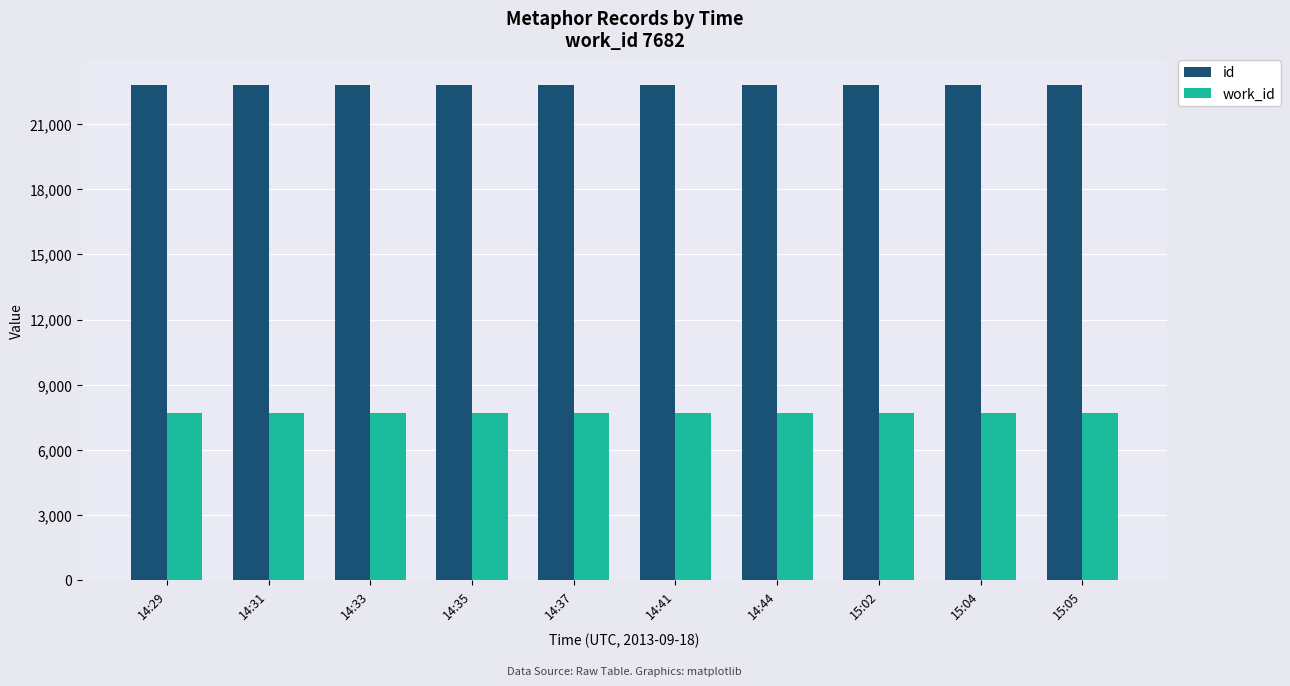

What is the maximum value shown in the chart?

22799